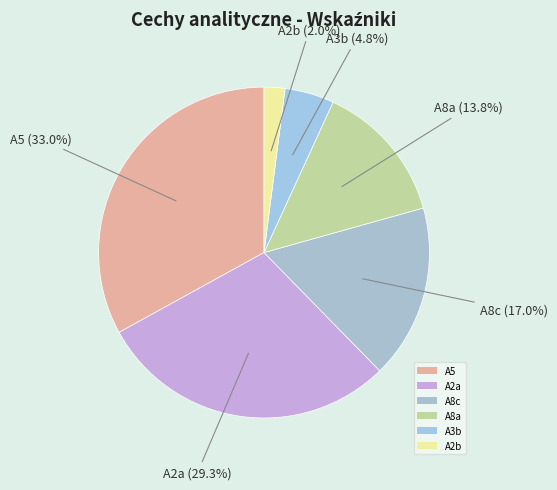

How many segments does this pie chart have?

6